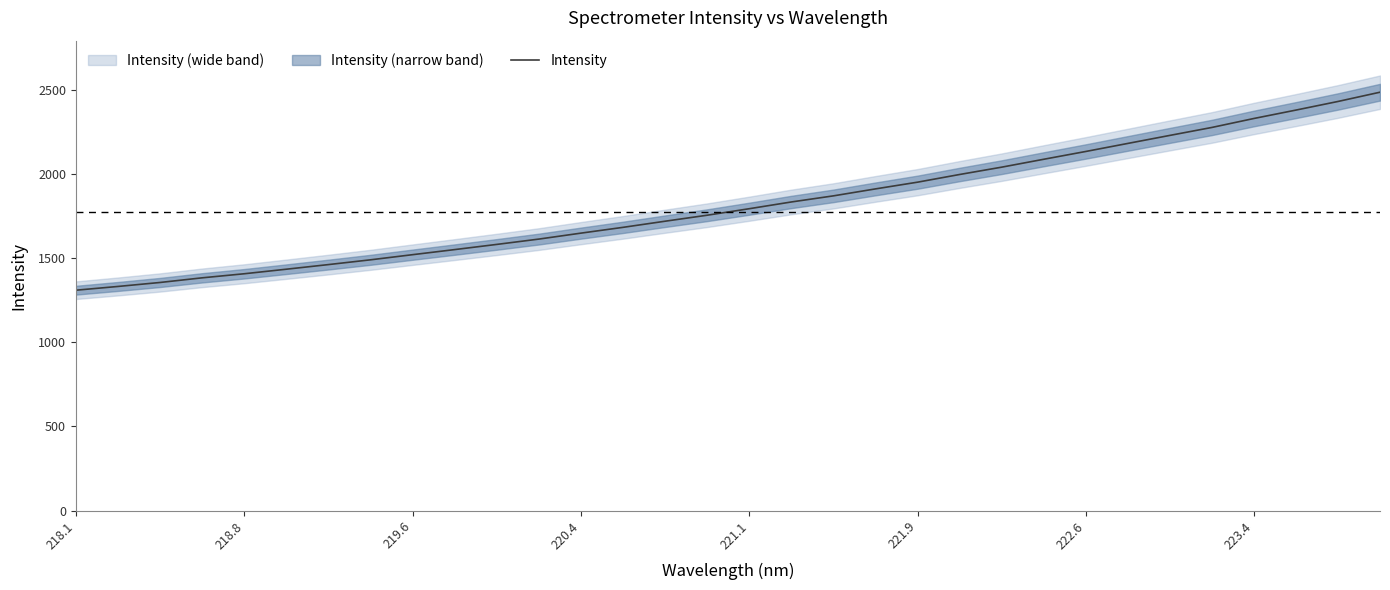

What is the lowest value of the Intensity series?

1309.0